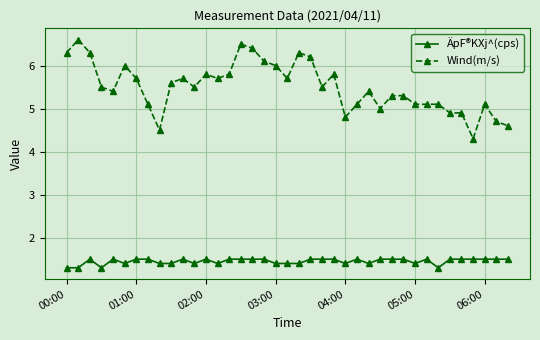

What is the value of the Wind(m/s) point at the 39th from the left?

4.6